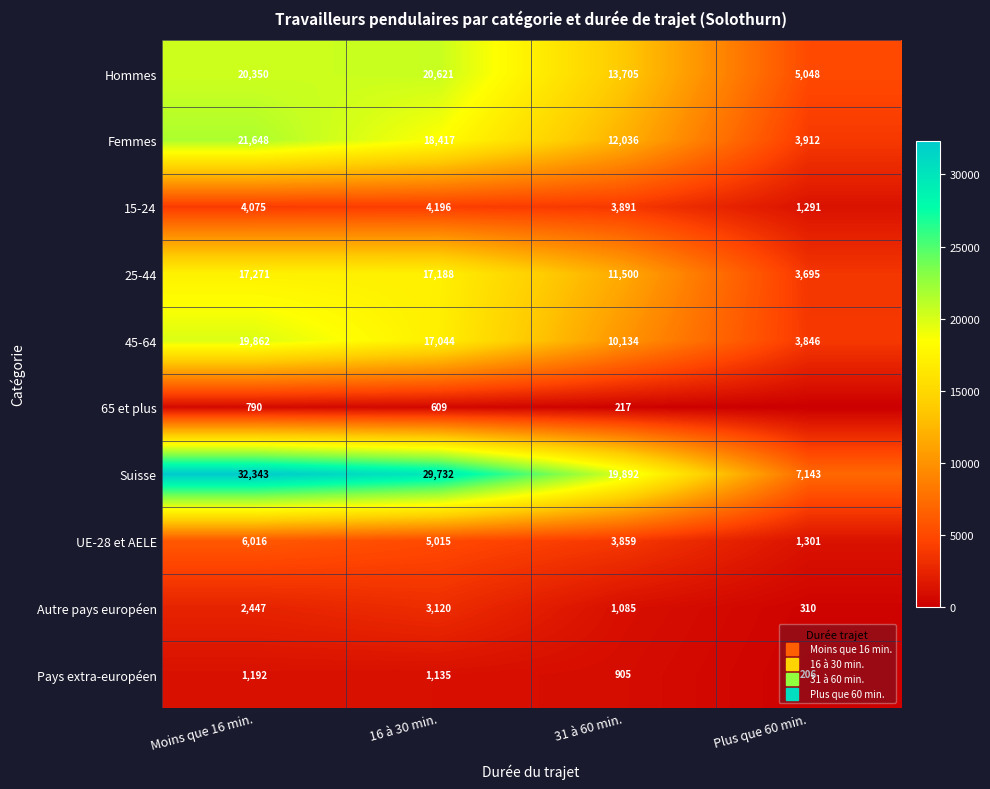

Where is Hommes nearest to the value 12834?

31 à 60 min.